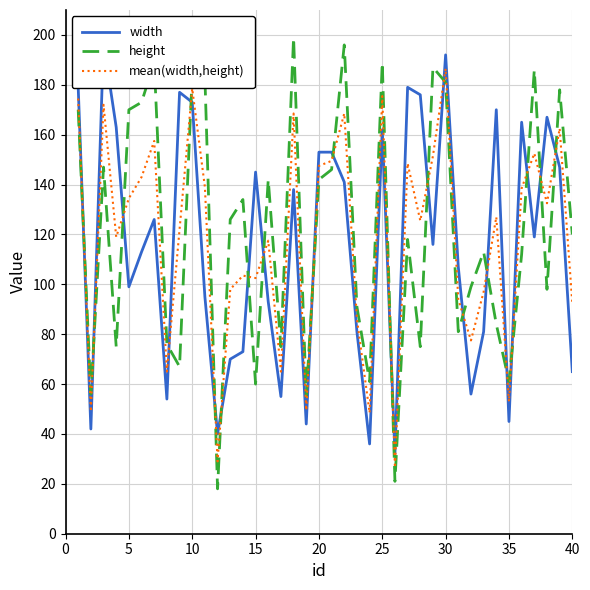

What is the lowest value of the height series?

18.0